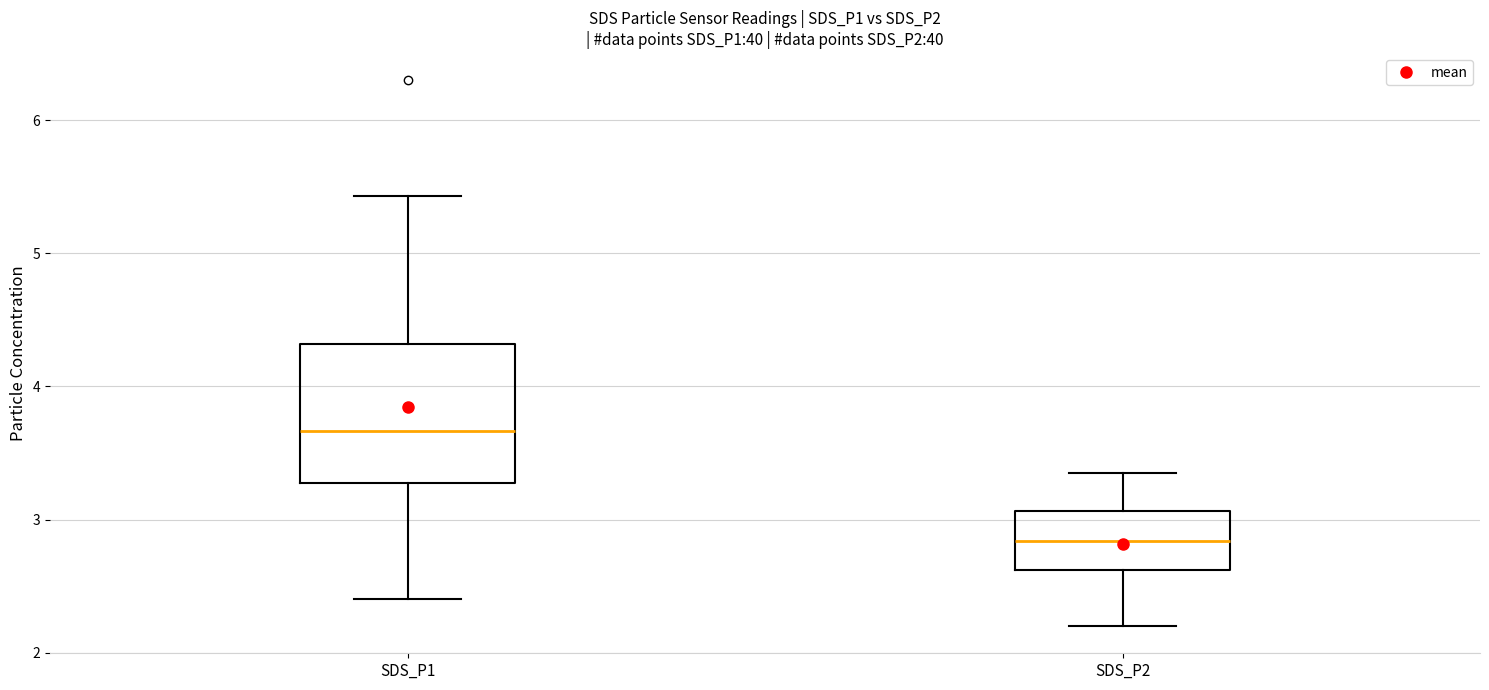

Where is the lower edge of the box for SDS_P1 on the y-axis? The values are not printed on the chart, so give them approximately, as read against the axis.

3.3